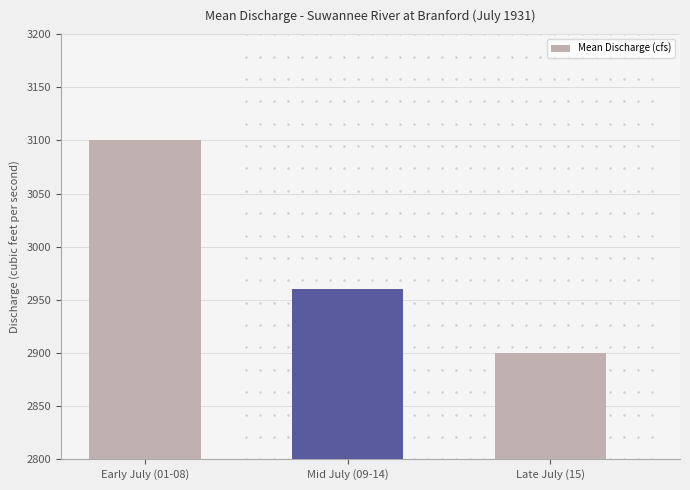

True or false: the data shows 3100 at Early July (01-08).

True